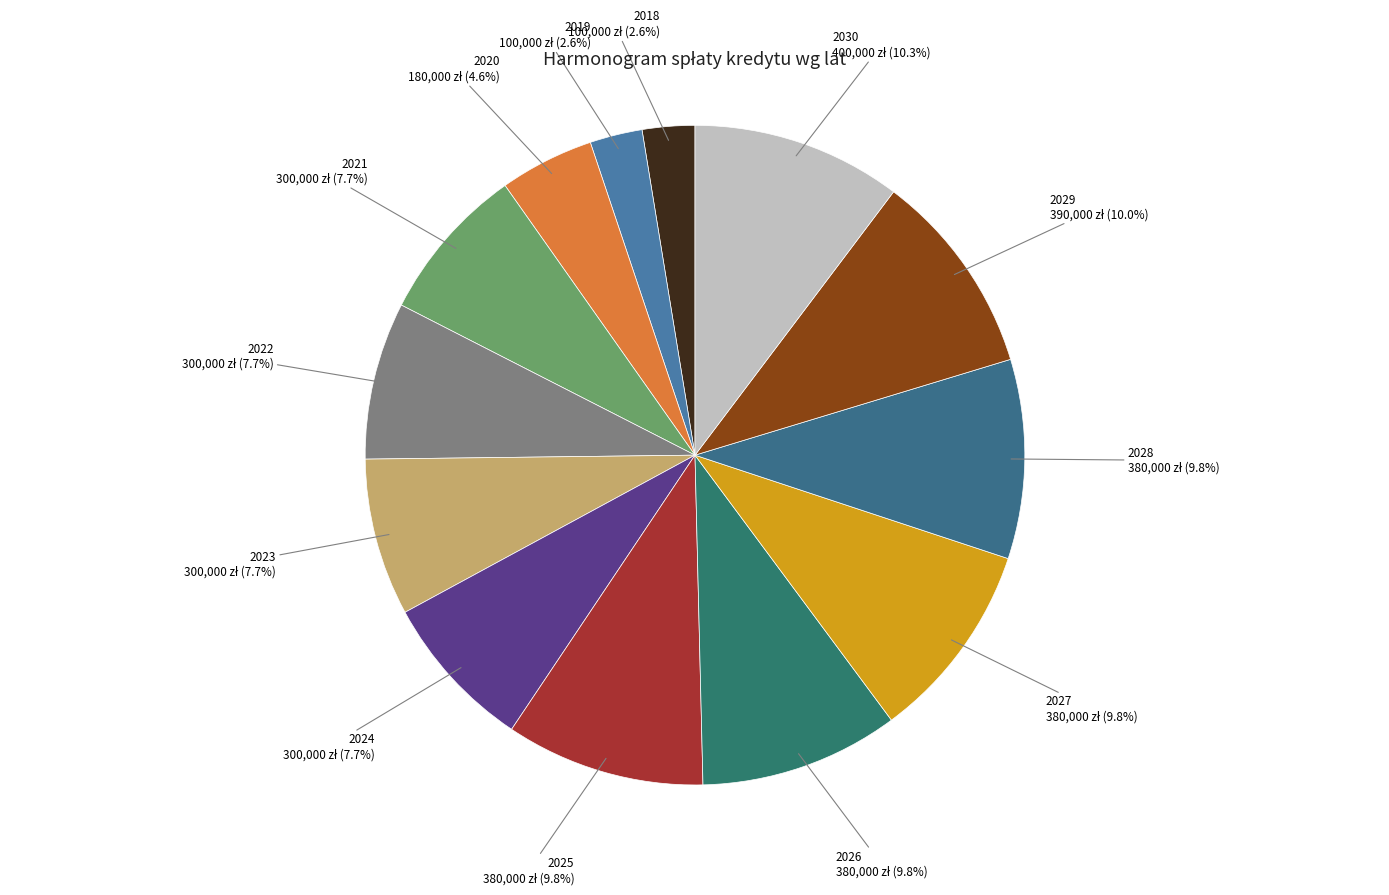

Between 2022 and 2029, which is larger?

2029